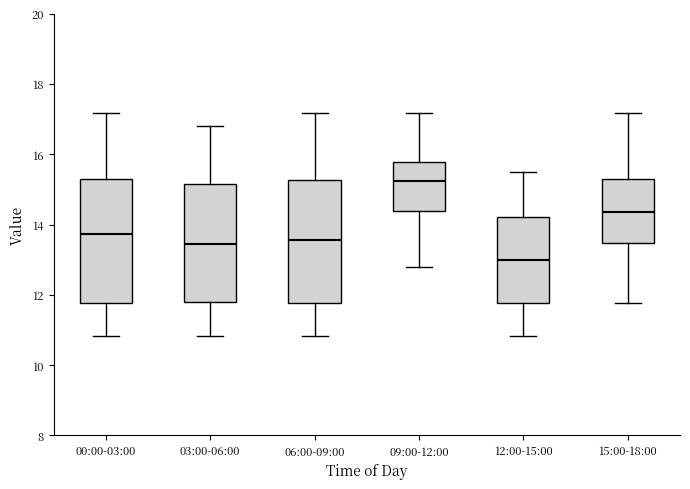

Where does the upper whisker of the box for 09:00-12:00 end on the y-axis? The values are not printed on the chart, so give them approximately, as read against the axis.

17.2